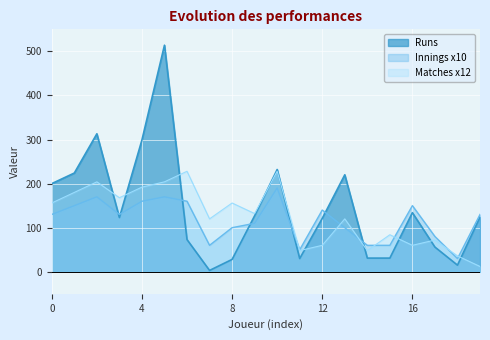

What is the maximum value shown in the chart?

514